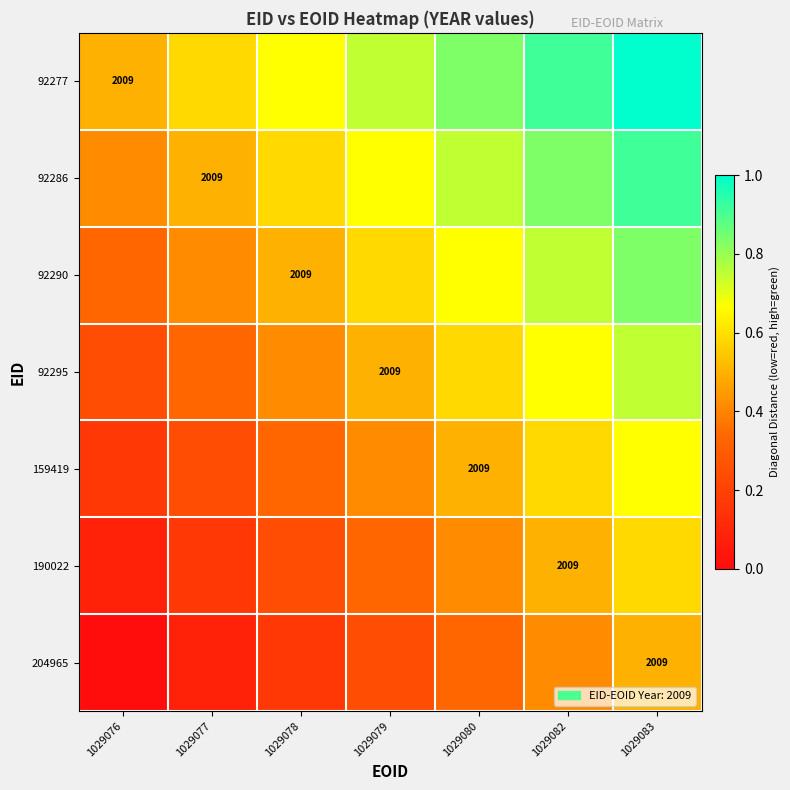

What is the approximate value of 204965 at 1029079?

0.2